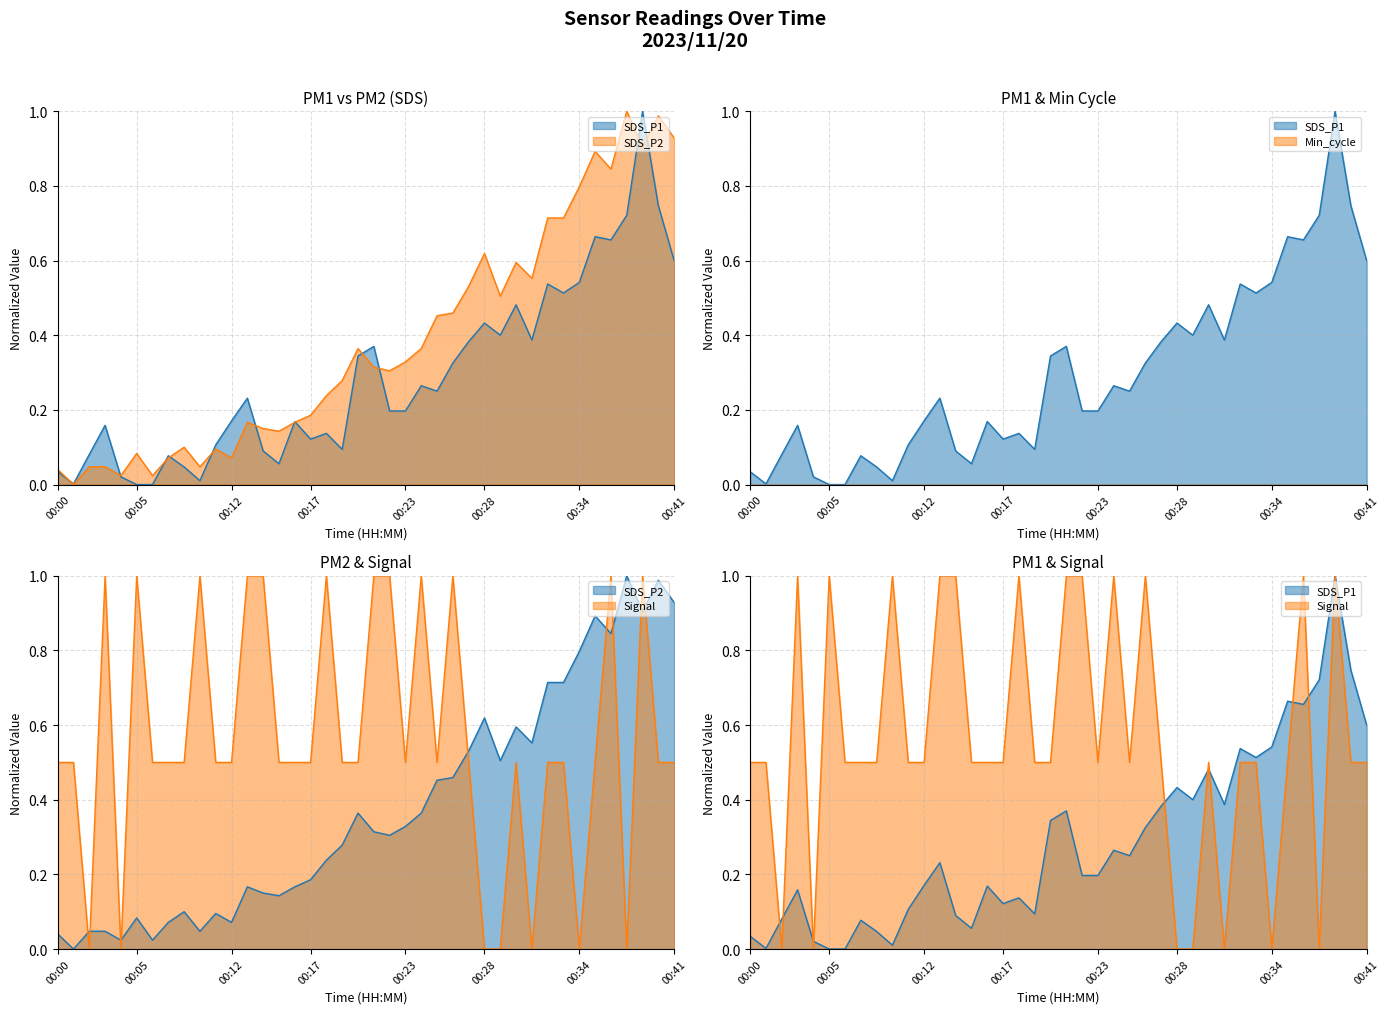

List the labels in order of SDS_P1 value, smallest first.

00:05, 00:06, 00:01, 00:09, 00:04, 00:00, 00:08, 00:15, 00:07, 00:02, 00:14, 00:19, 00:11, 00:17, 00:18, 00:03, 00:16, 00:12, 00:22, 00:23, 00:13, 00:25, 00:24, 00:26, 00:20, 00:21, 00:27, 00:31, 00:29, 00:28, 00:30, 00:33, 00:32, 00:34, 00:41, 00:37, 00:35, 00:38, 00:40, 00:39